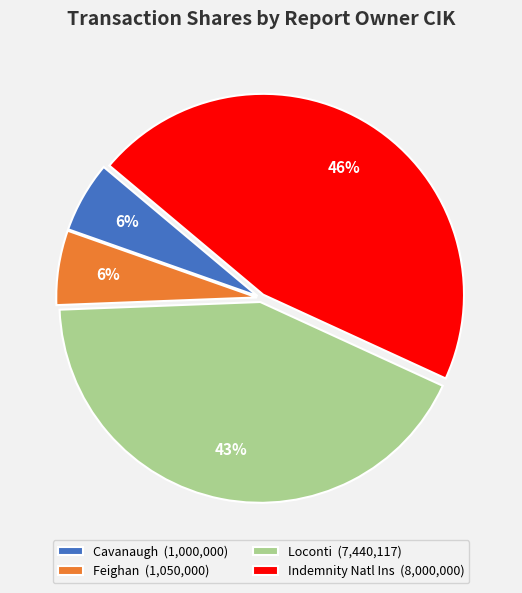

How many segments does this pie chart have?

4